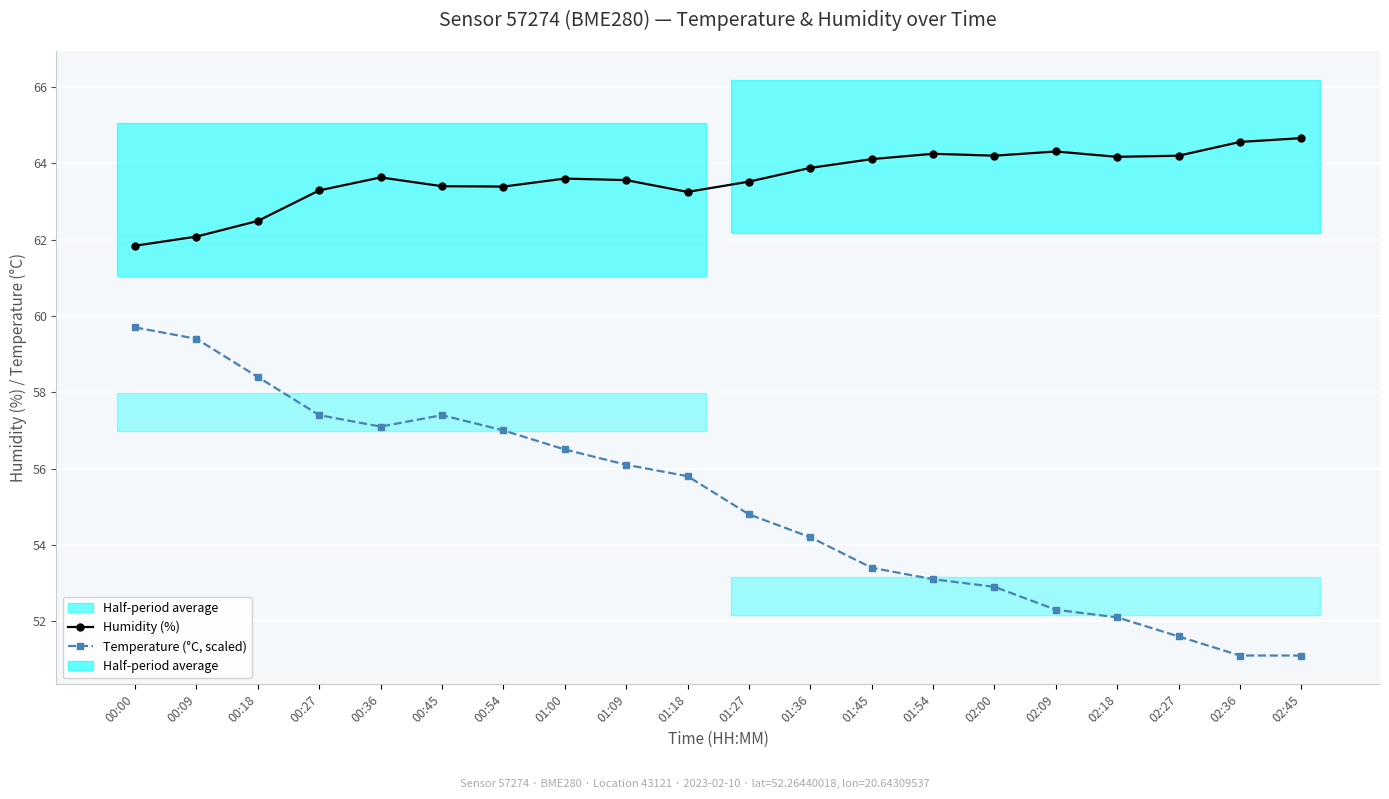

What is the total value across all series at 01:36?

118.1